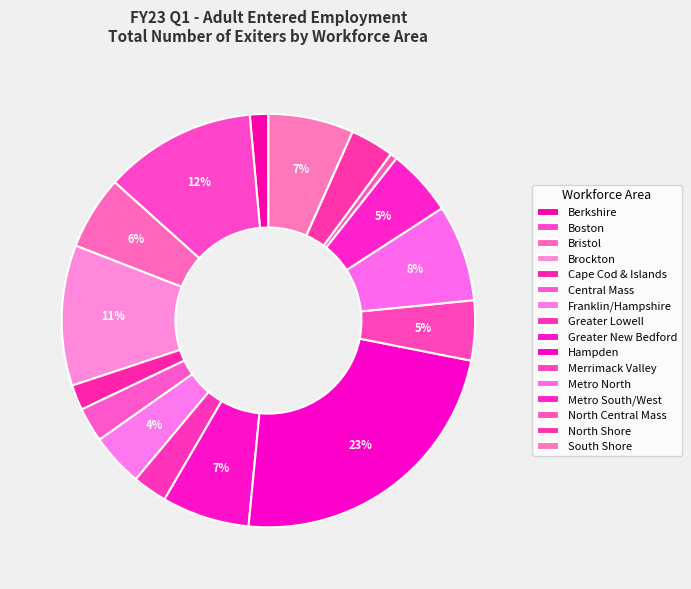

Count the number of slices in the pie.

16